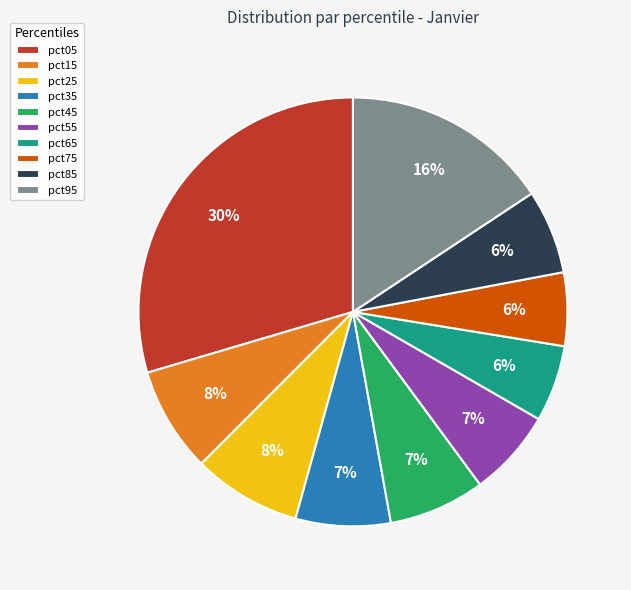

Is the sum of pct35 and pct15 greater than half?

No